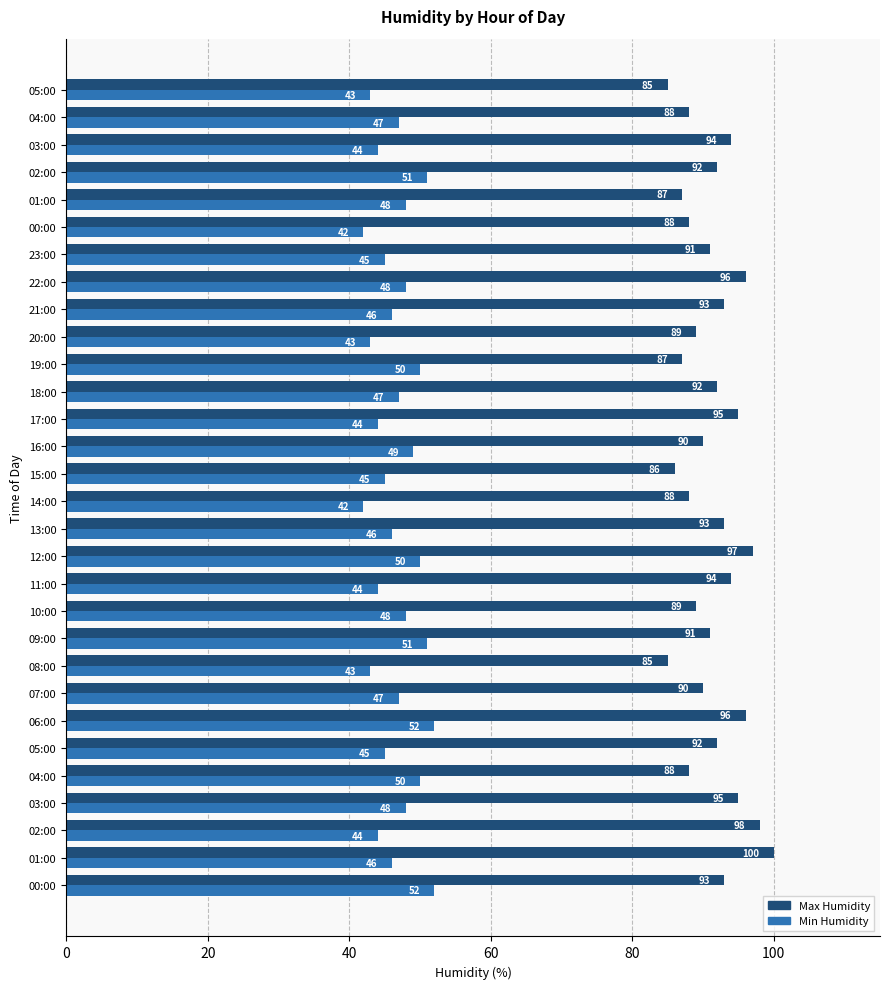

What is the value of the Max Humidity bar at the 9th from the left?

85